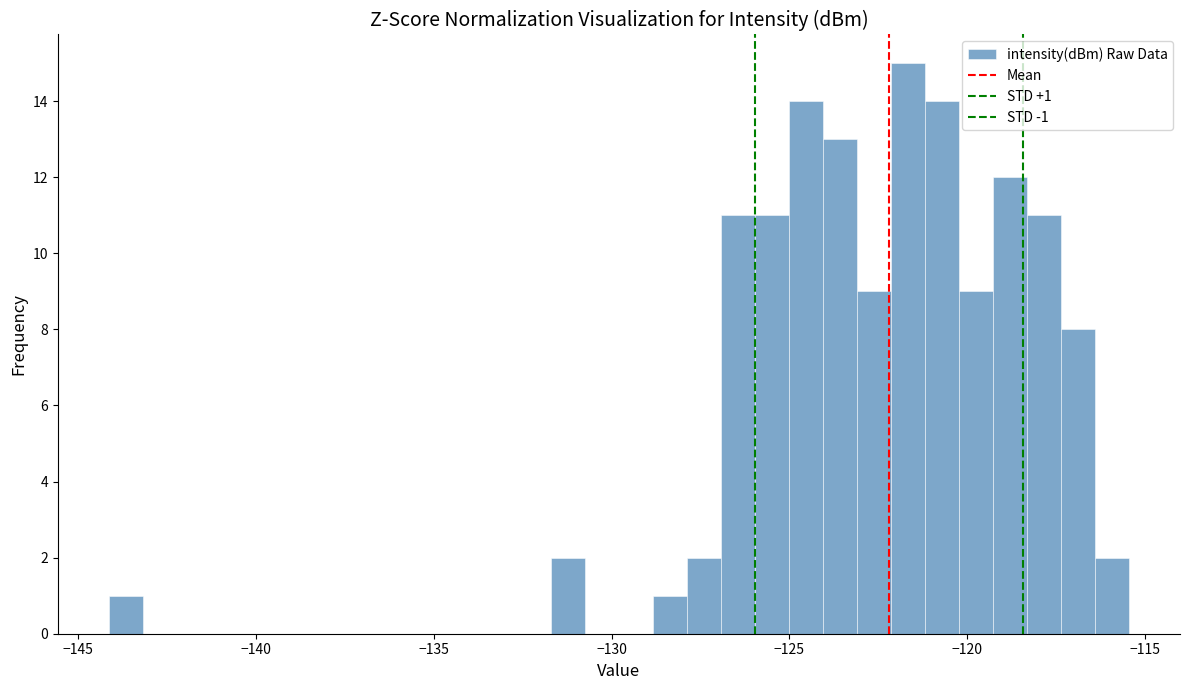

Around what value on the x-axis is the tallest bar? Give the approximate position of its centre, as read against the axis.

-121.5